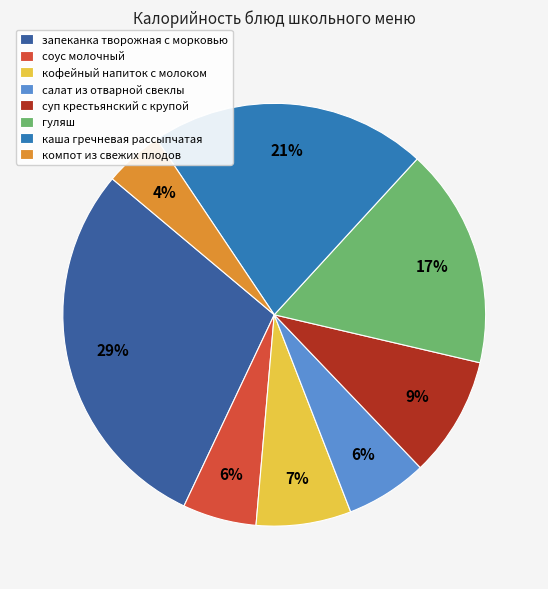

To the nearest percent, what is the average slice percentage?

12%